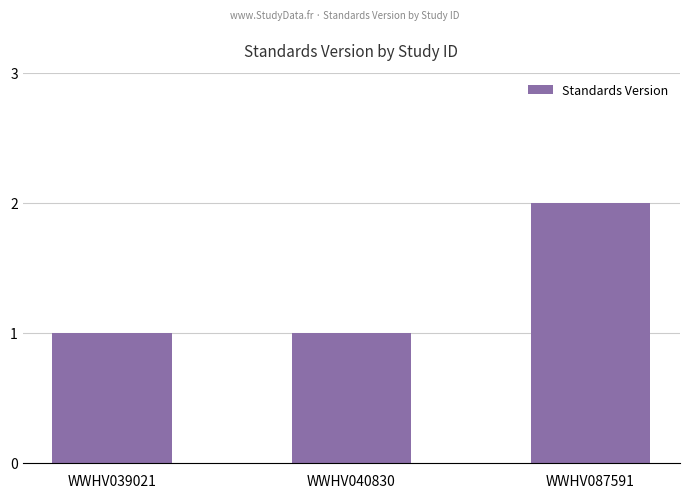

How many values are between 1 and 2?

3